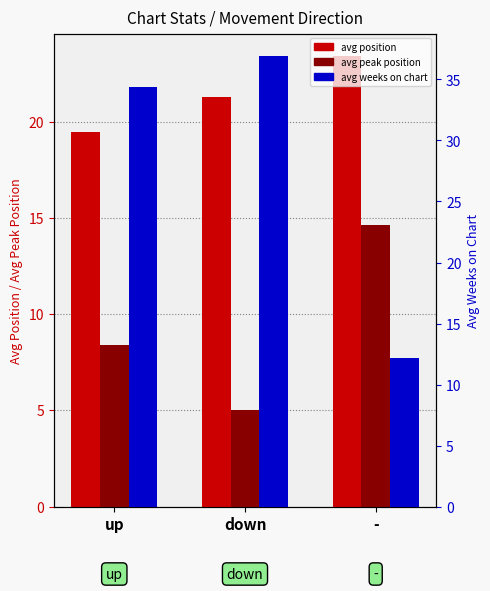

At which label does avg position first exceed 21?

down